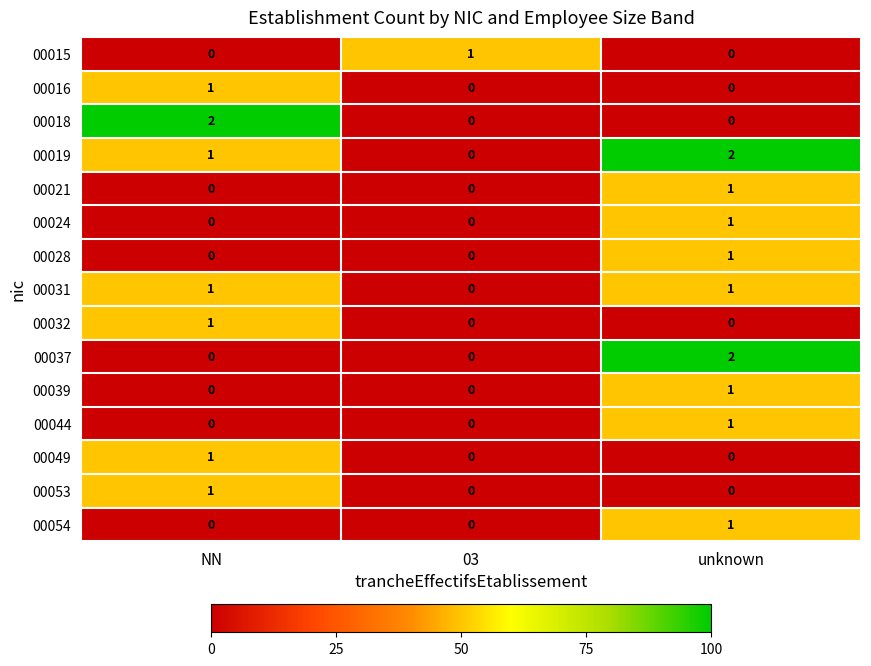

What is the total value across all series at unknown?

11